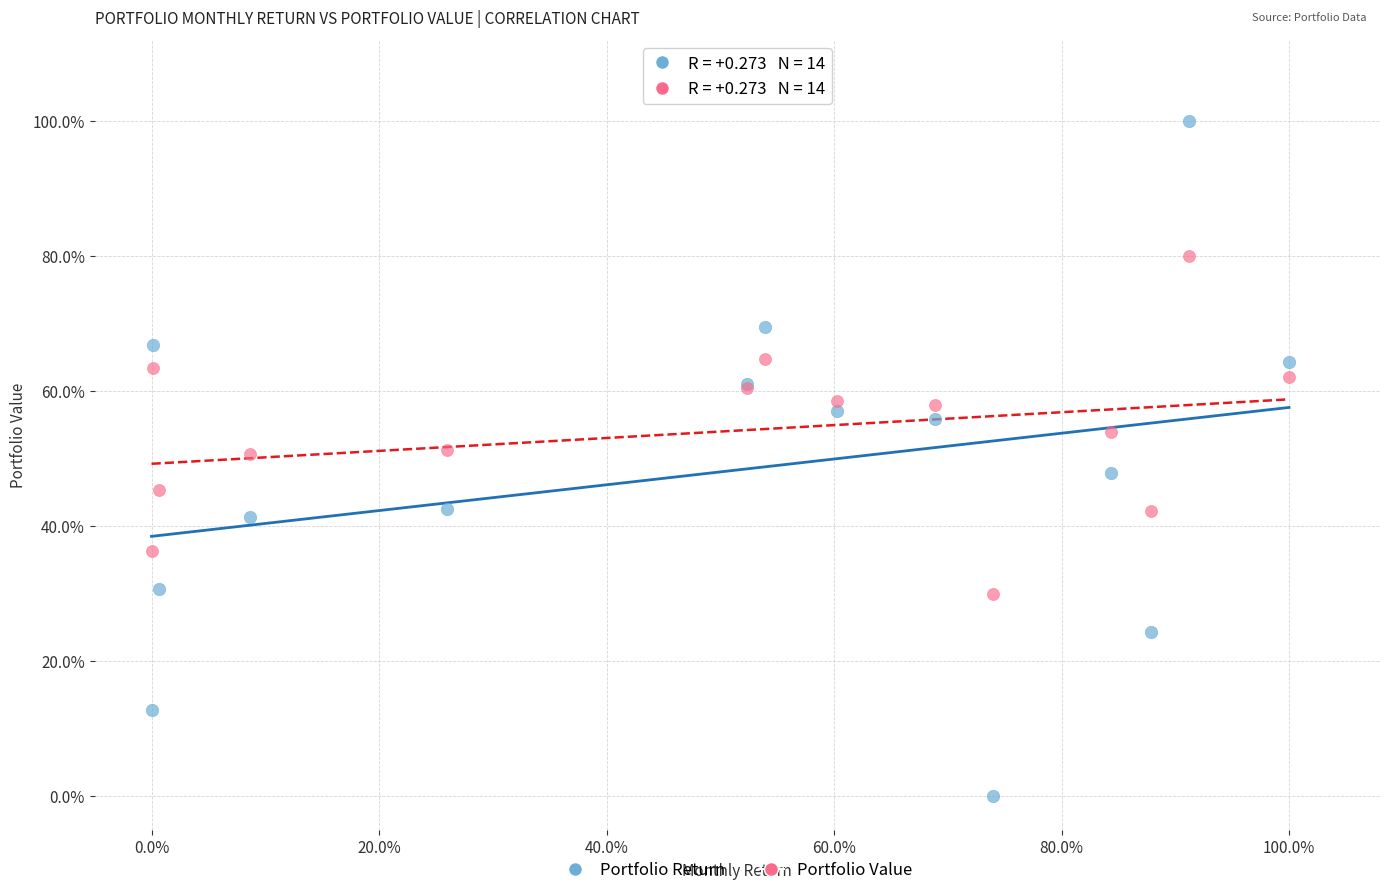

Which series contains the lowest Y value?

Portfolio Return